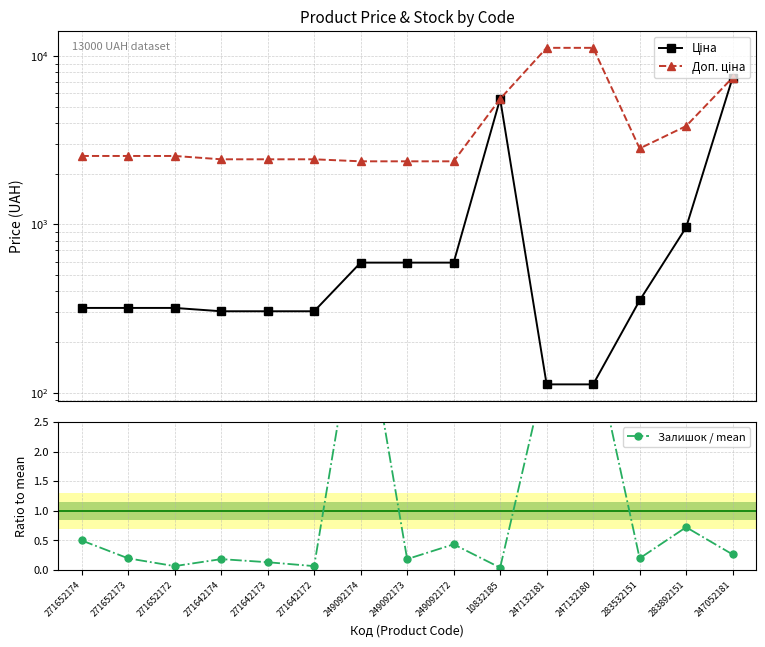

True or false: Ціна has a value of 7444.6 at 247052181.

True